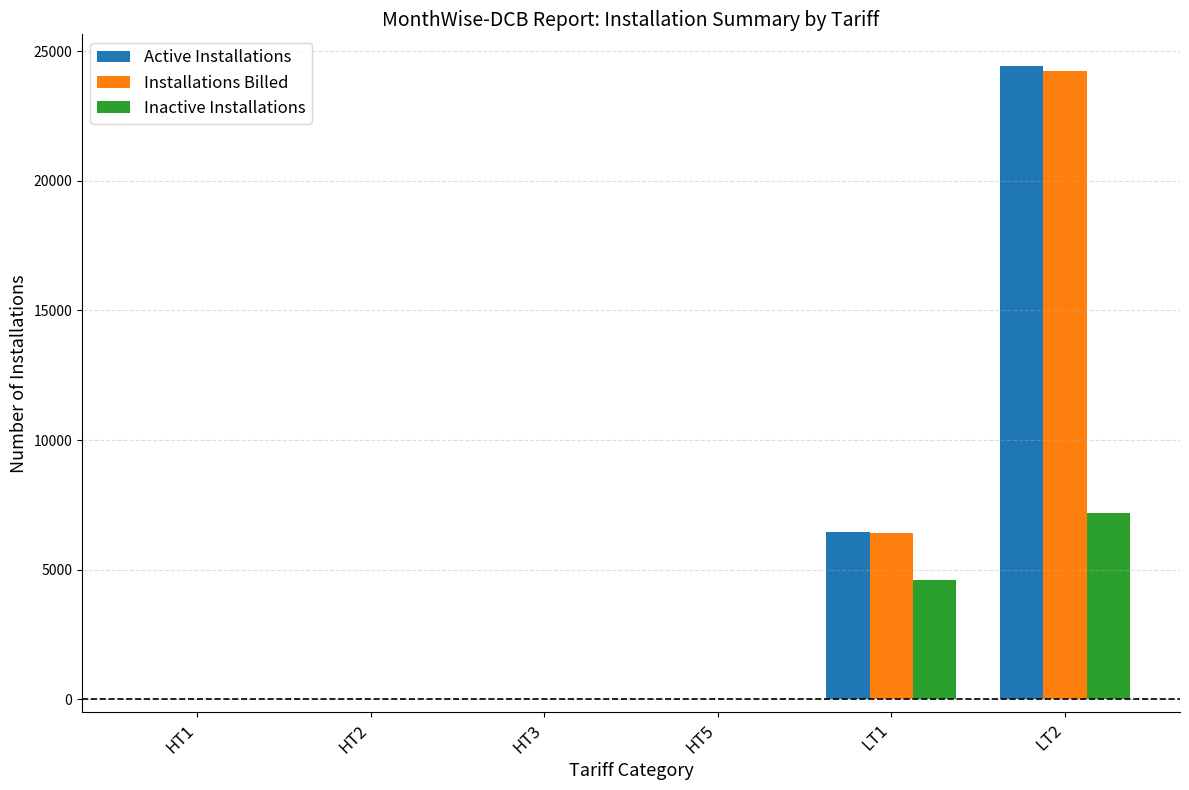

Which series changed the most between HT2 and LT1?

Active Installations